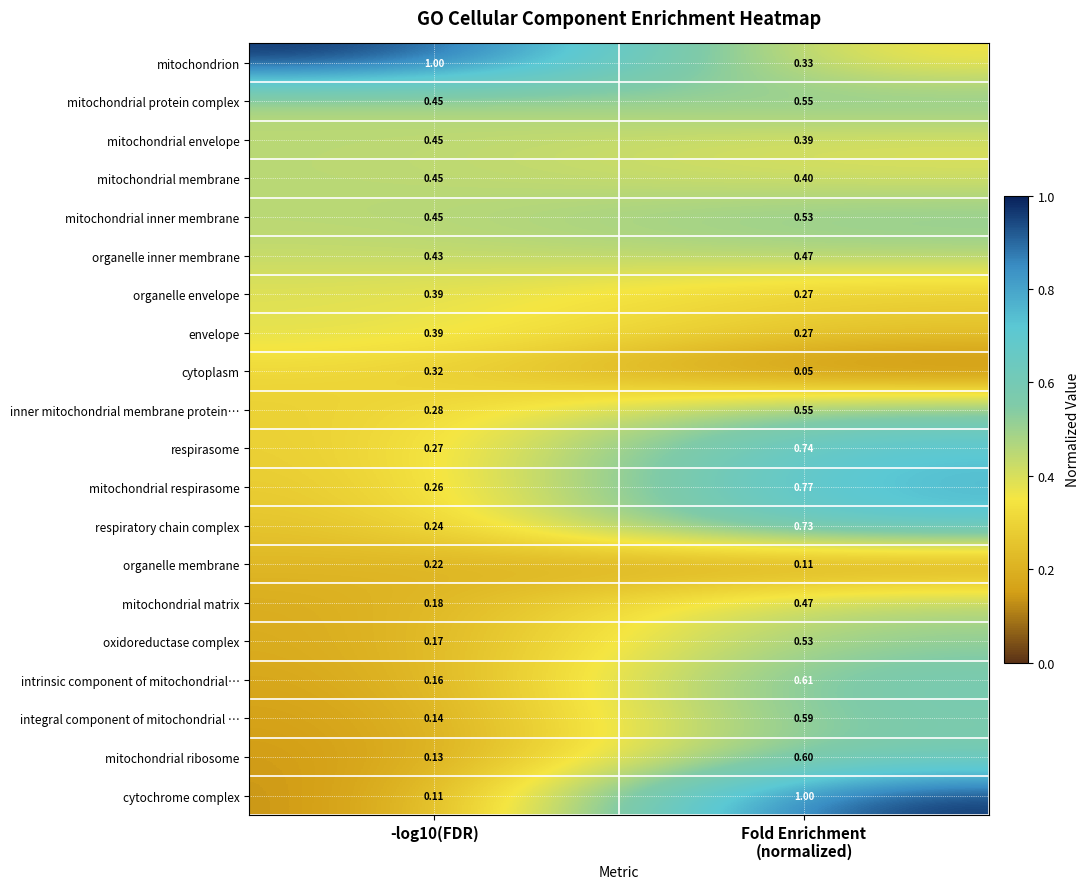

At how many categories does at least one series exceed 0?

2